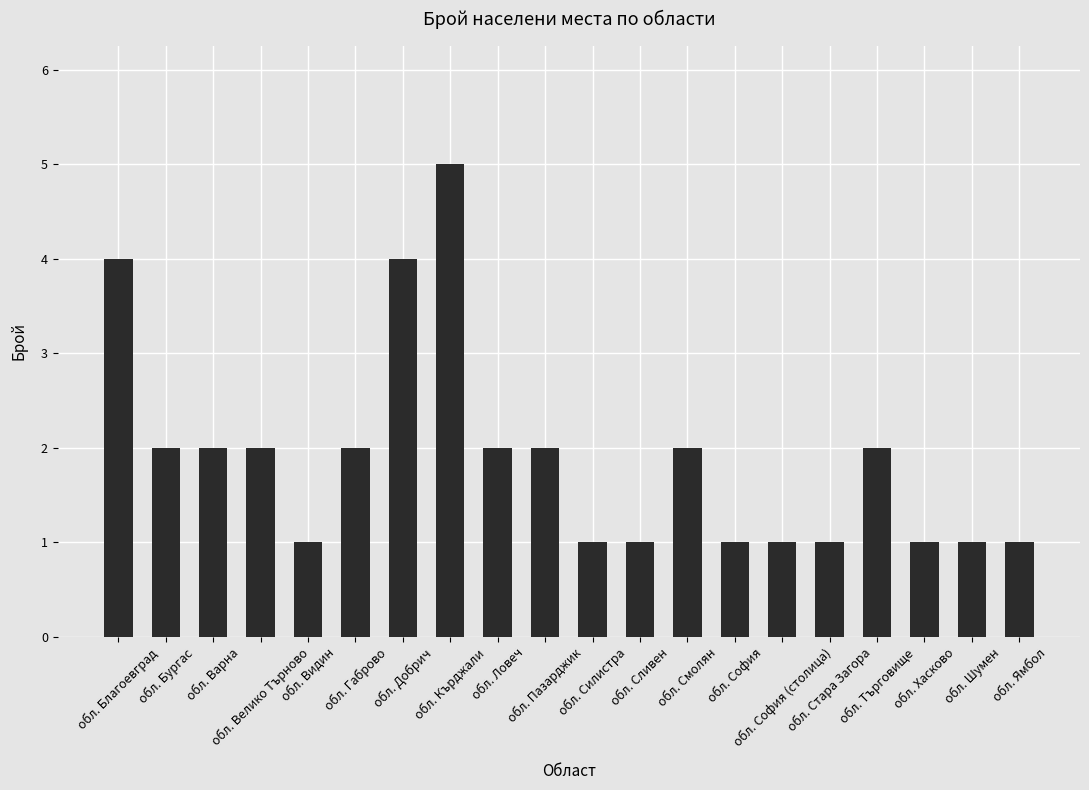

What is the difference between the second highest and minimum values?

3